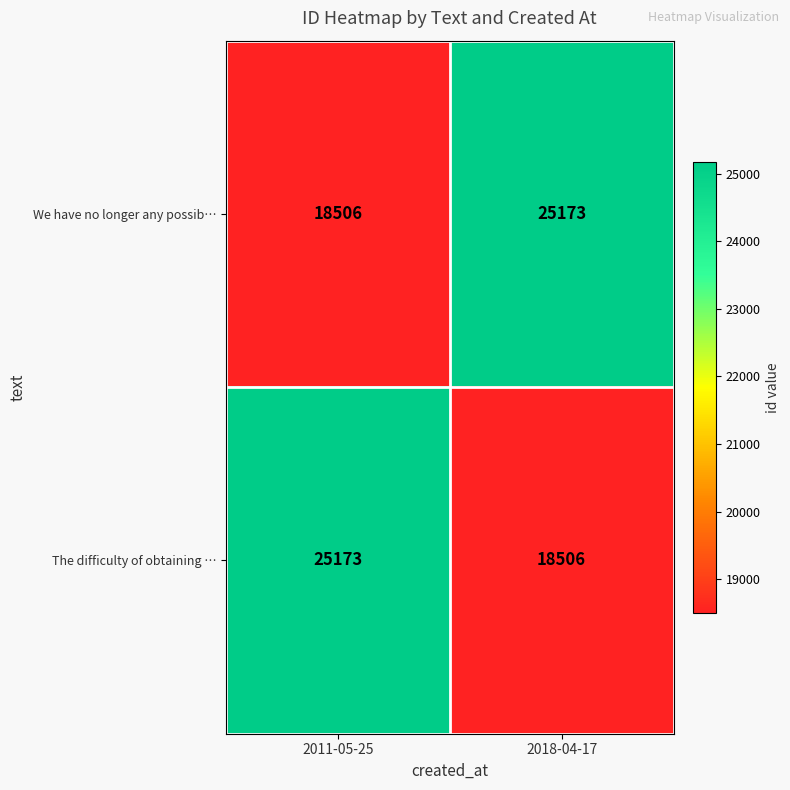

What is the approximate value of We have no longer any possib… at 2011-05-25, to the nearest 50?

18500